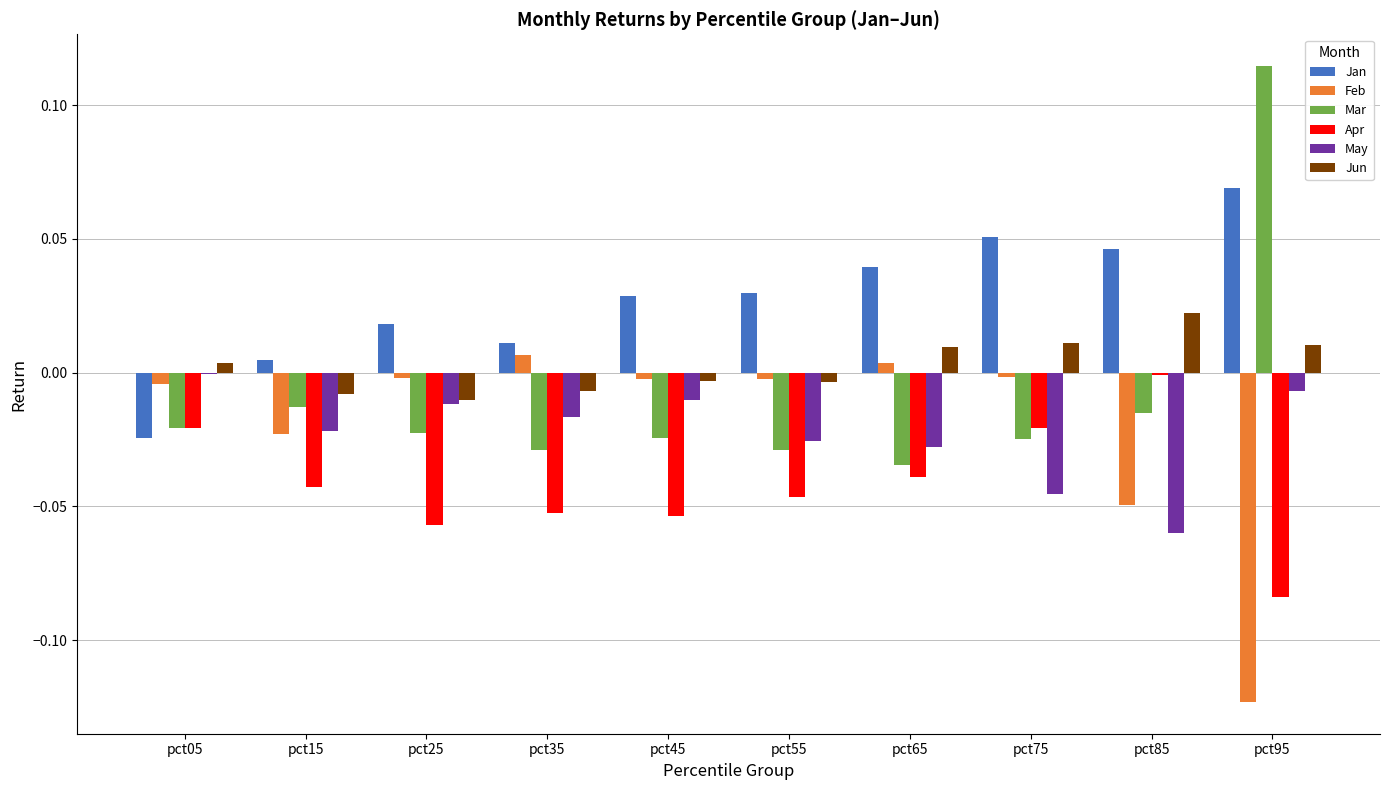

Does the chart contain stacked bars?

No